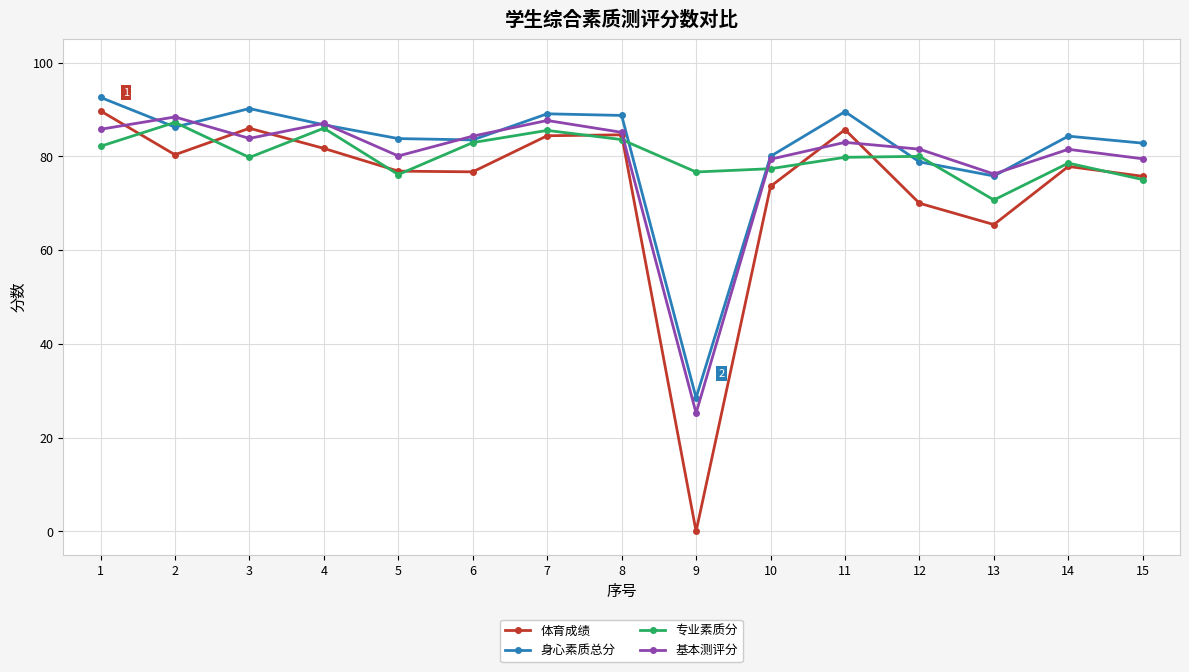

What is the maximum value shown in the chart?

92.6